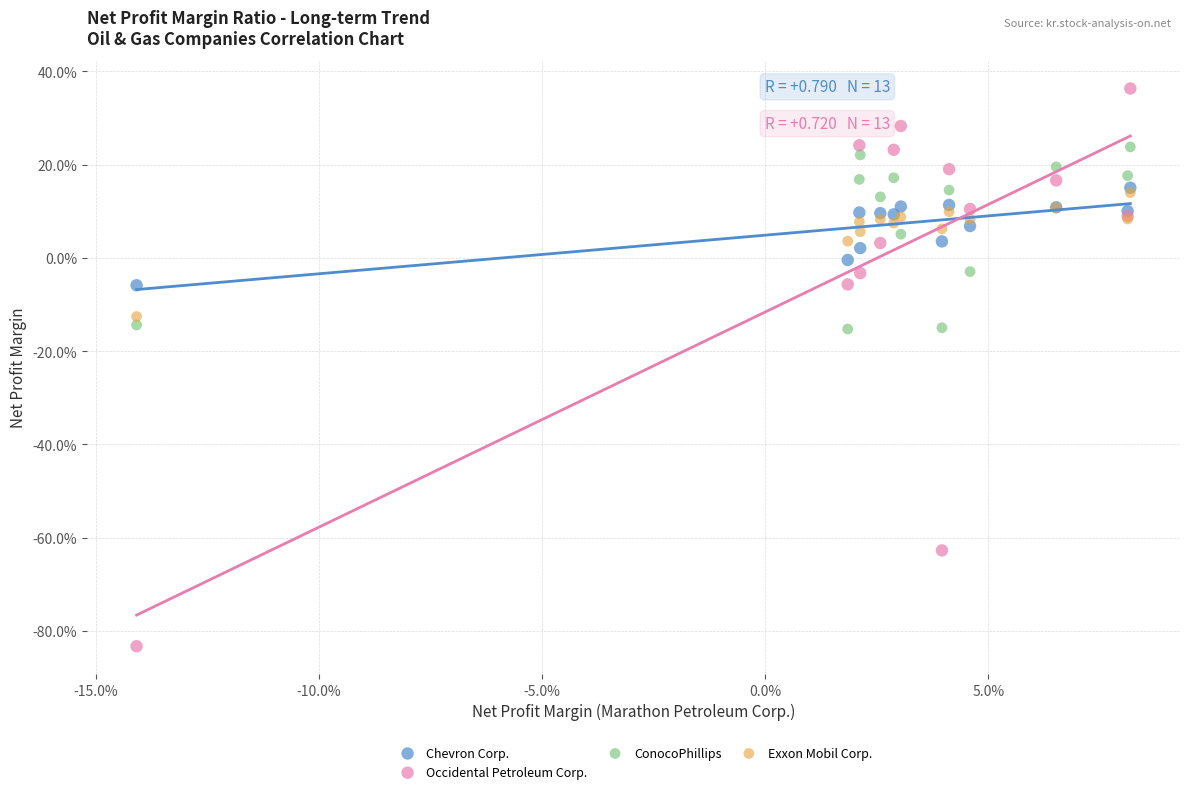

Which series has the largest Y range (max minus min)?

Occidental Petroleum Corp.